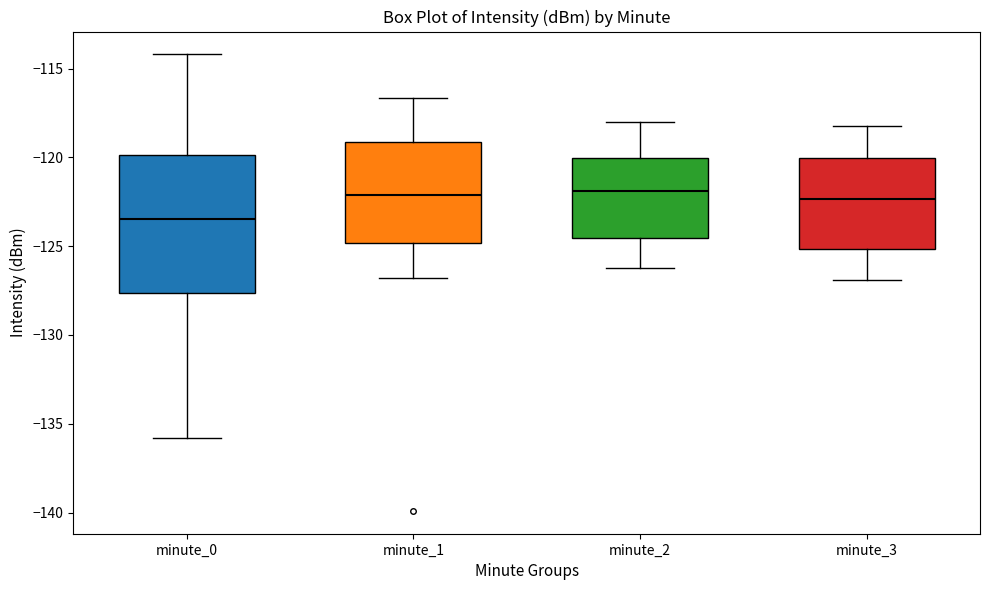

Which box's median line is the lowest?

minute_0